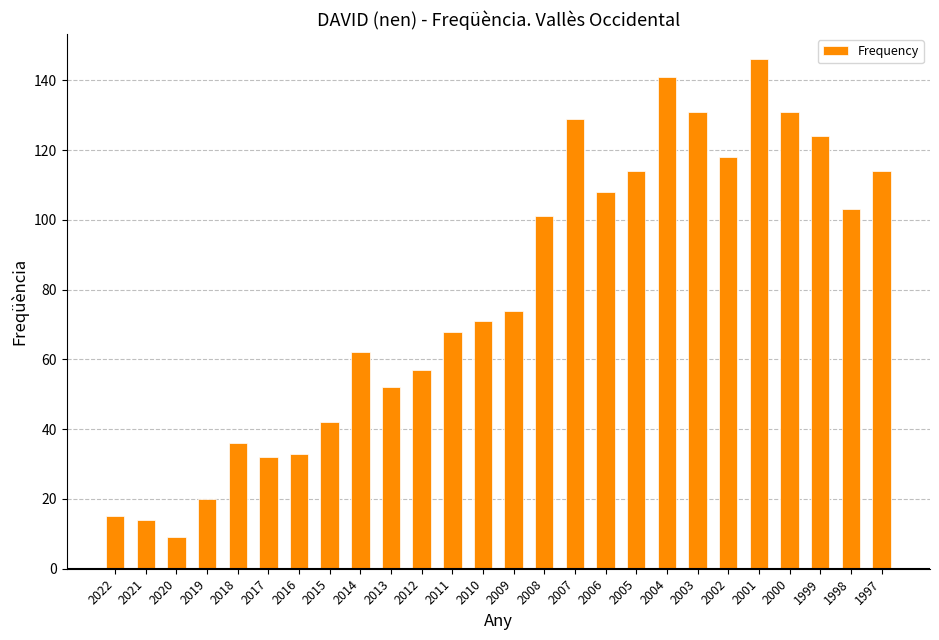

Reading left to right, transcribe all the data shown in this chart.

15	14	9	20	36	32	33	42	62	52	57	68	71	74	101	129	108	114	141	131	118	146	131	124	103	114